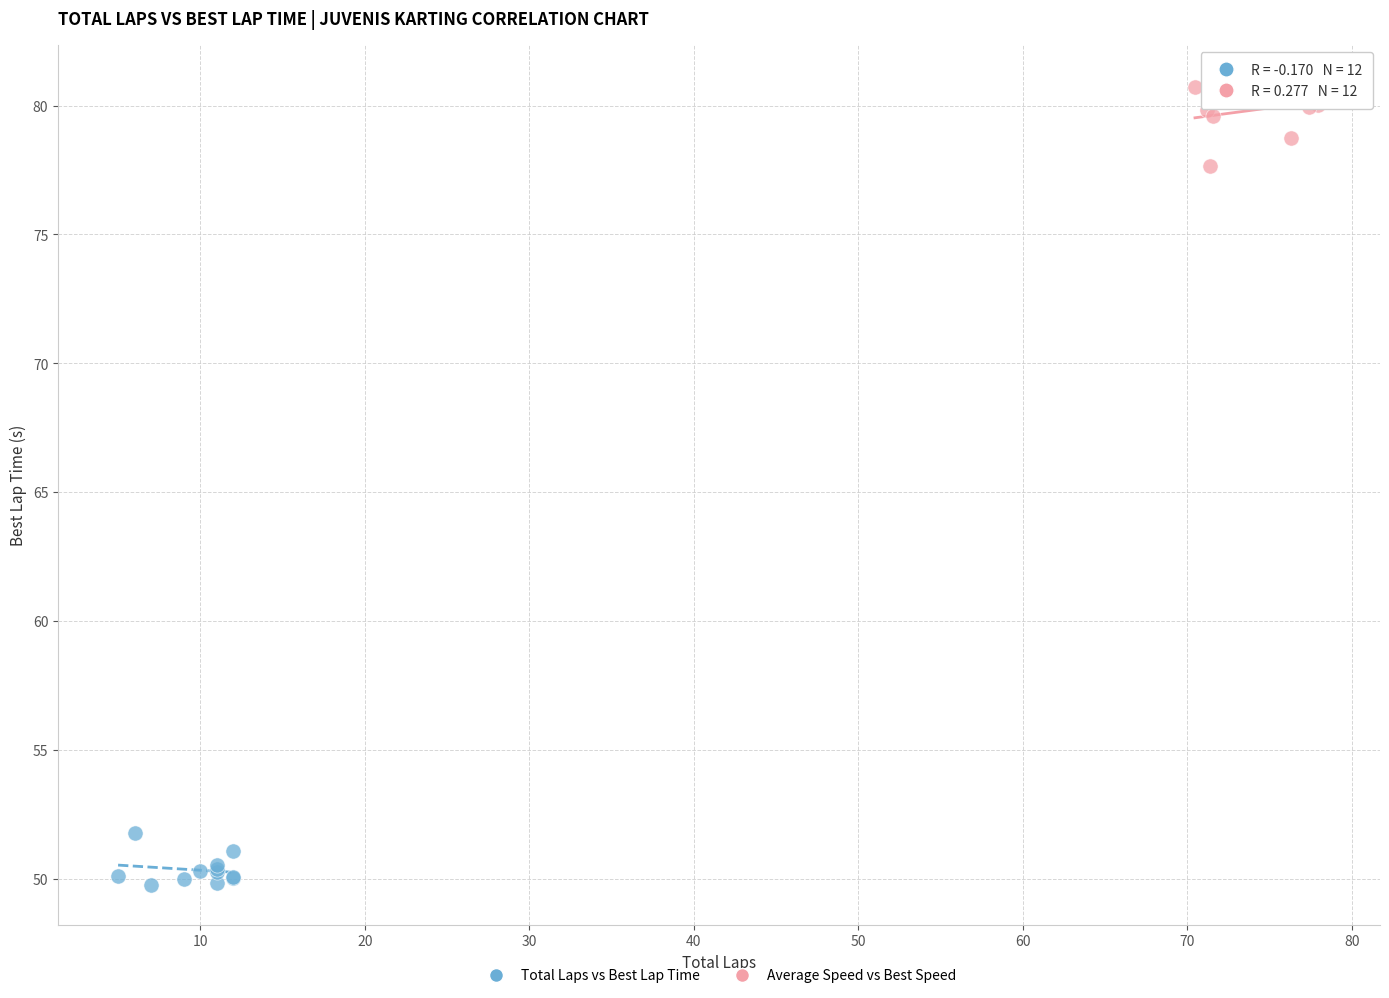

What are all the series names shown in the legend?

Total Laps vs Best Lap Time, Average Speed vs Best Speed